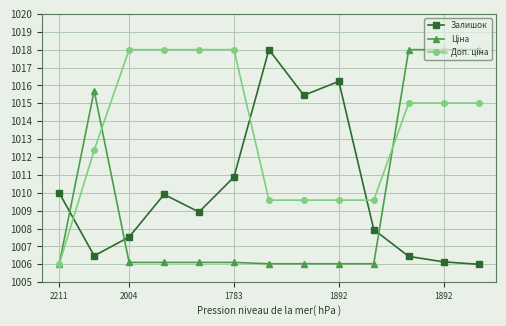

What is the minimum value for Залишок?

1006.0